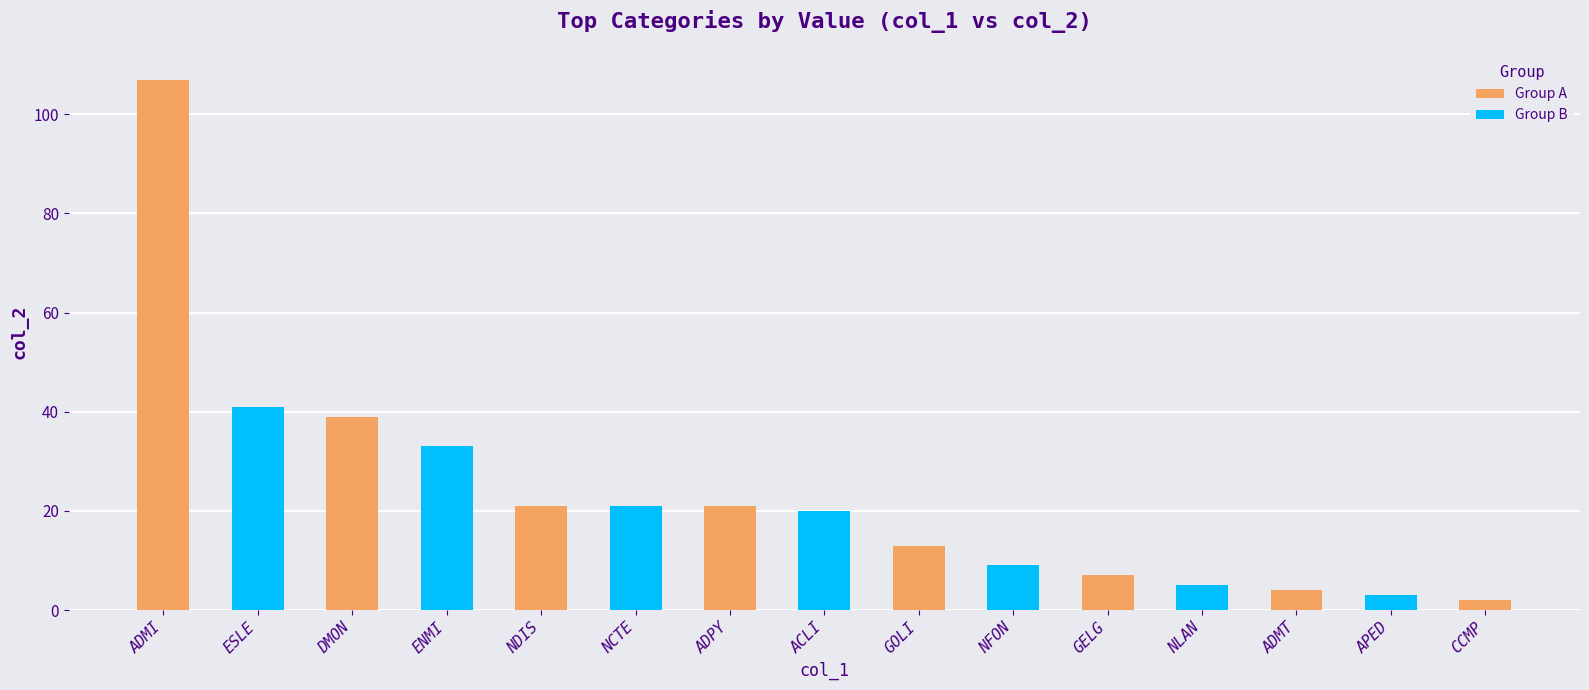

What is the approximate value at NCTE, to the nearest 5?

20